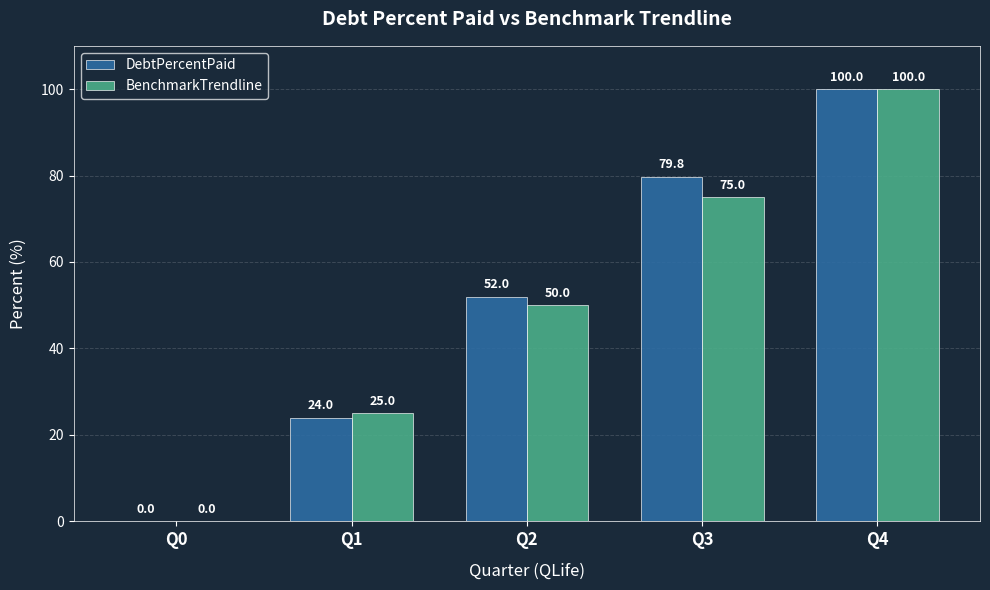

What is the difference between the BenchmarkTrendline values at Q1 and Q4?

75.0